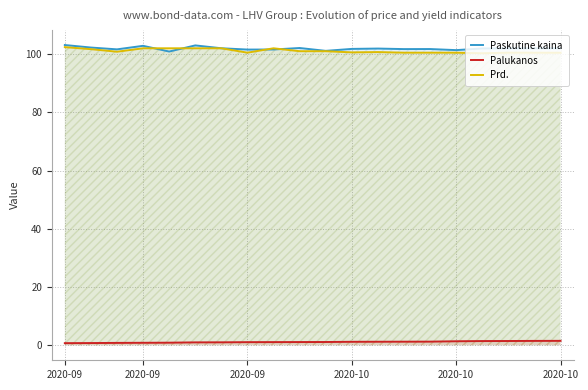

In Prd., how many points are higher than both neighbors (excluding endpoints)?

4